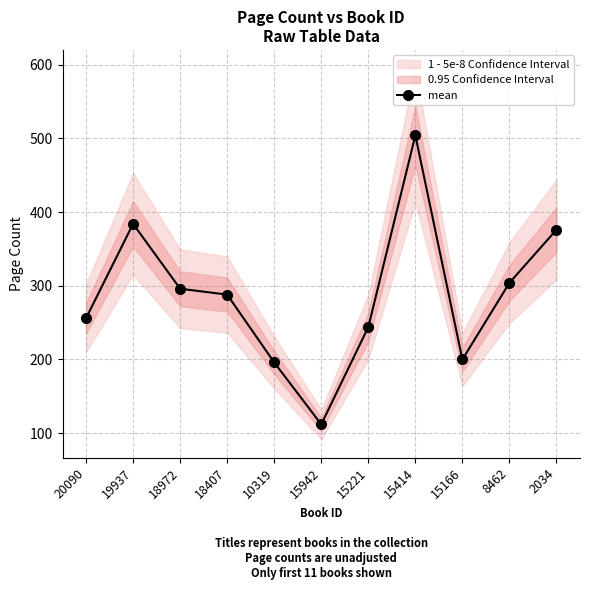

List the labels in order of value, largest first.

15414, 19937, 2034, 8462, 18972, 18407, 20090, 15221, 15166, 10319, 15942